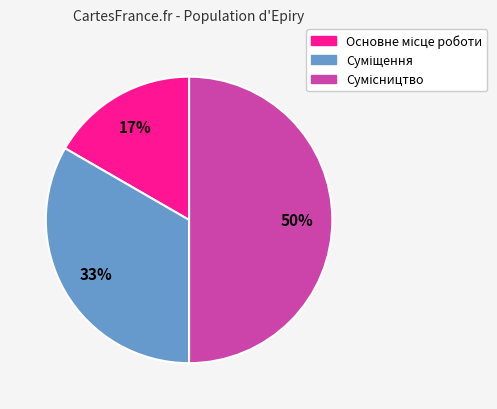

To the nearest percent, what is the difference between the largest and smallest slice percentages?

33%